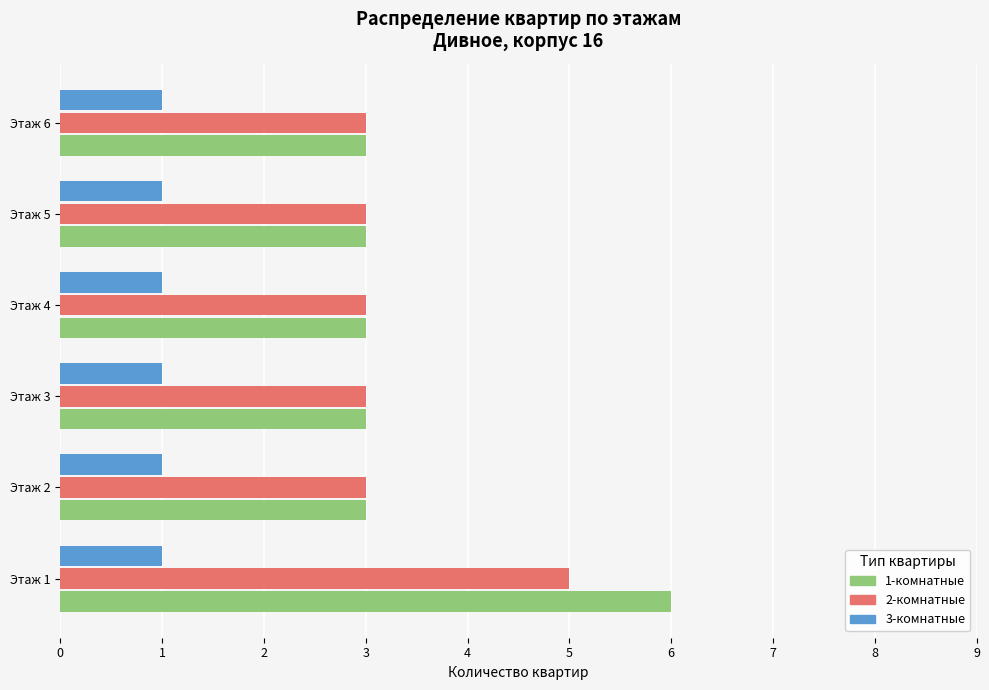

Count the number of categories in the chart.

6